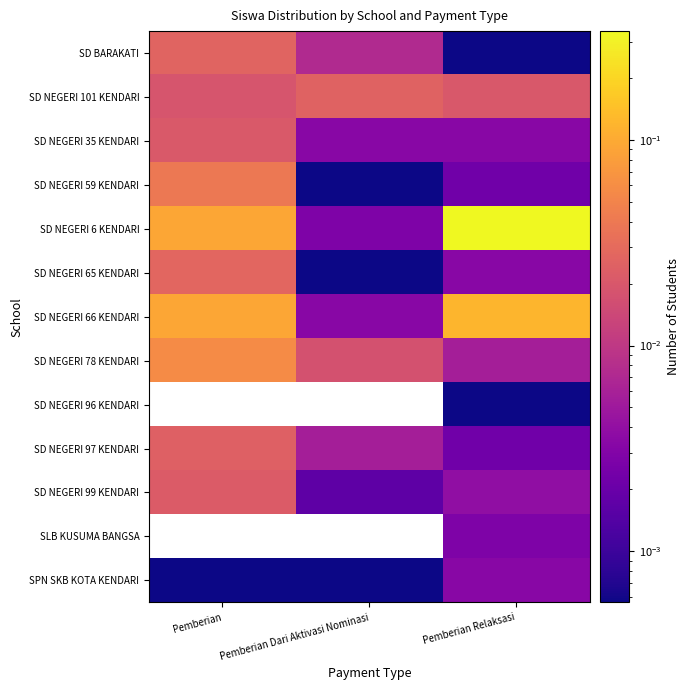

Rank the series by their maximum value, from highest to lowest.

SD NEGERI 6 KENDARI, SD NEGERI 66 KENDARI, SD NEGERI 78 KENDARI, SD NEGERI 59 KENDARI, SD NEGERI 65 KENDARI, SD BARAKATI, SD NEGERI 101 KENDARI, SD NEGERI 97 KENDARI, SD NEGERI 99 KENDARI, SD NEGERI 35 KENDARI, SPN SKB KOTA KENDARI, SLB KUSUMA BANGSA, SD NEGERI 96 KENDARI